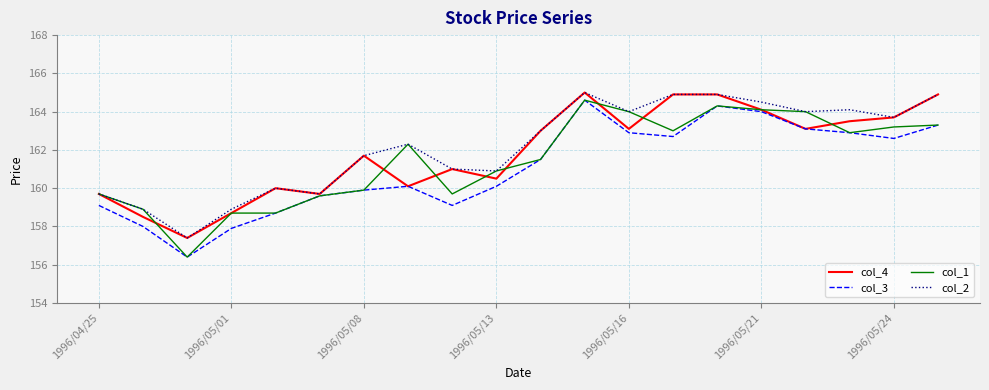

List the series in order of their overall mean, lowest first.

col_3, col_1, col_4, col_2